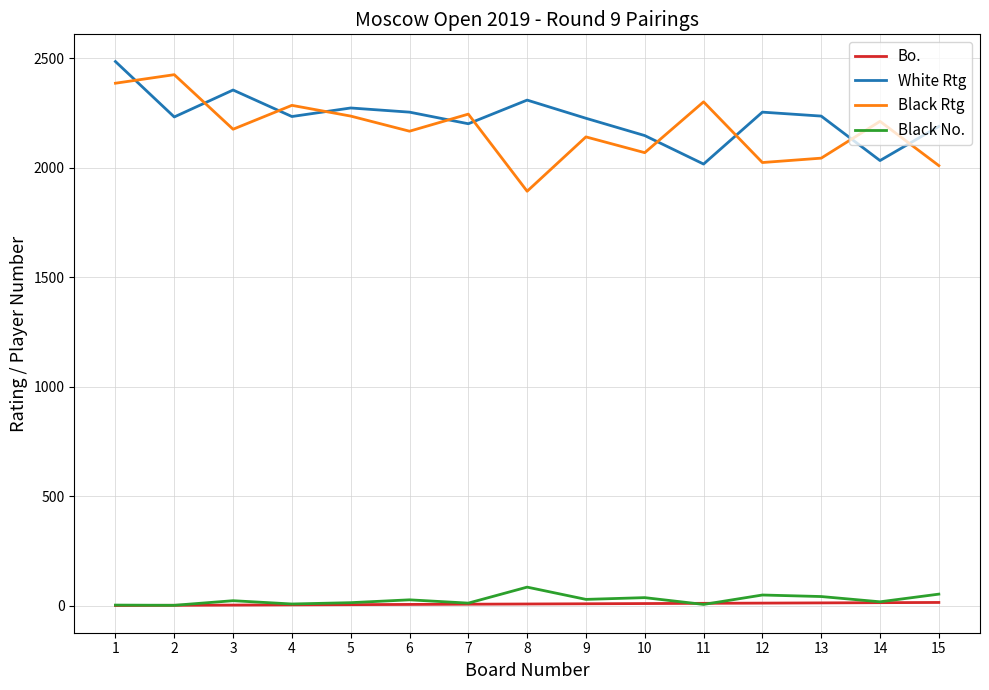

The value of Black Rtg at 9 is 1403. True or false?

False